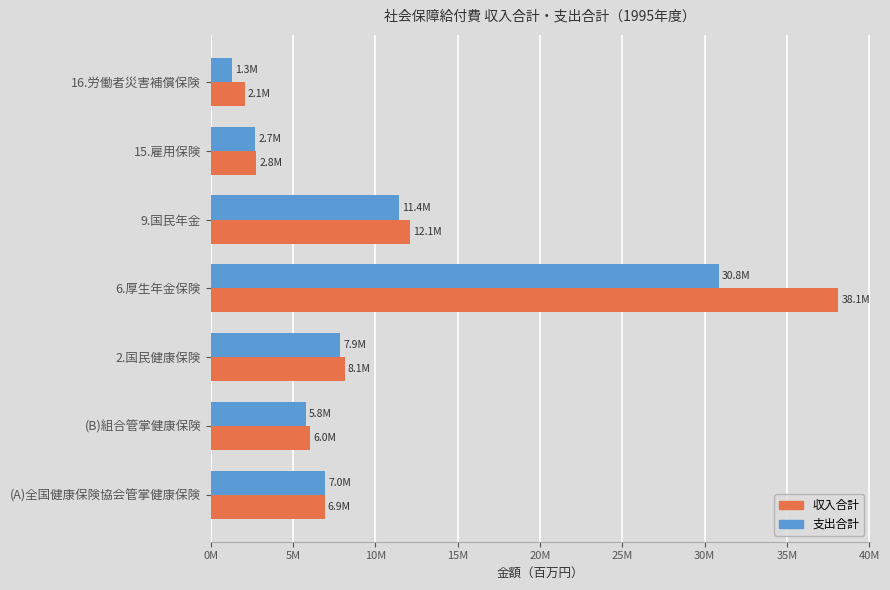

What are all the series names shown in the legend?

収入合計, 支出合計